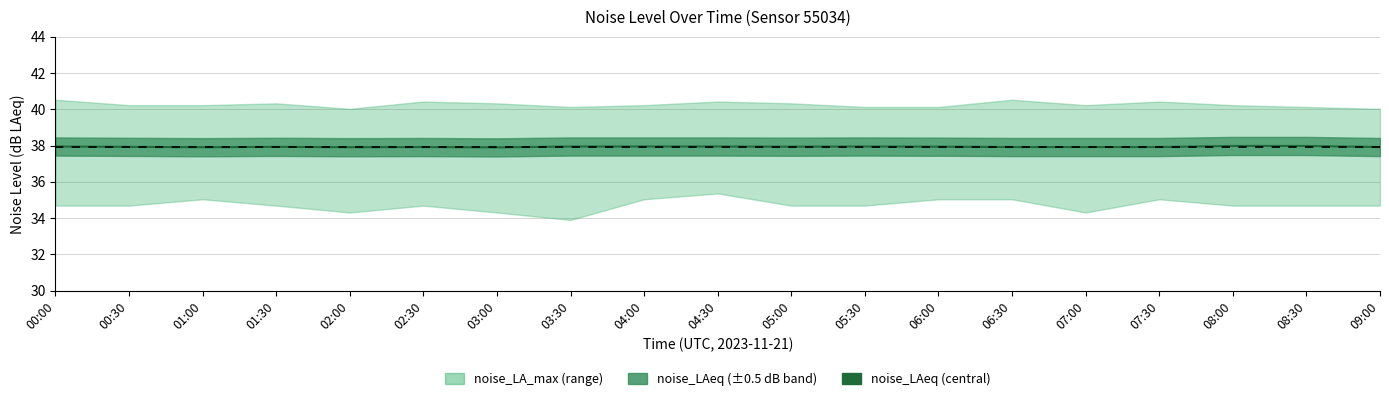

Rank the categories by value from lowest to highest.

03:00, 01:00, 02:00, 02:30, 06:30, 07:00, 07:30, 09:00, 00:30, 01:30, 05:00, 06:00, 00:00, 03:30, 04:00, 04:30, 05:30, 08:00, 08:30